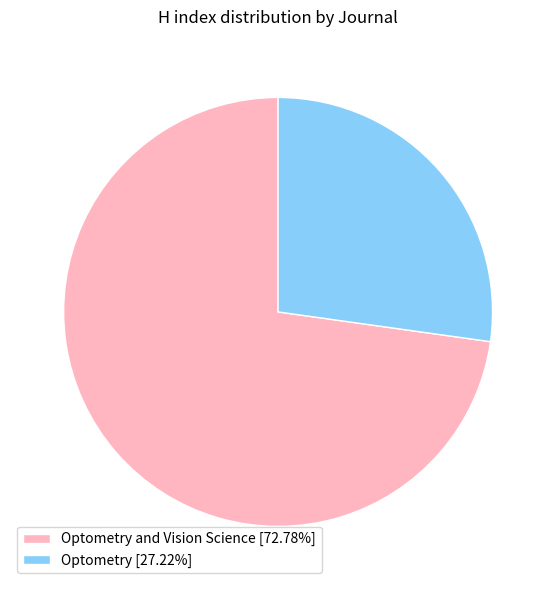

Combined, do Optometry [27.22%] and Optometry and Vision Science [72.78%] account for over 50%?

Yes